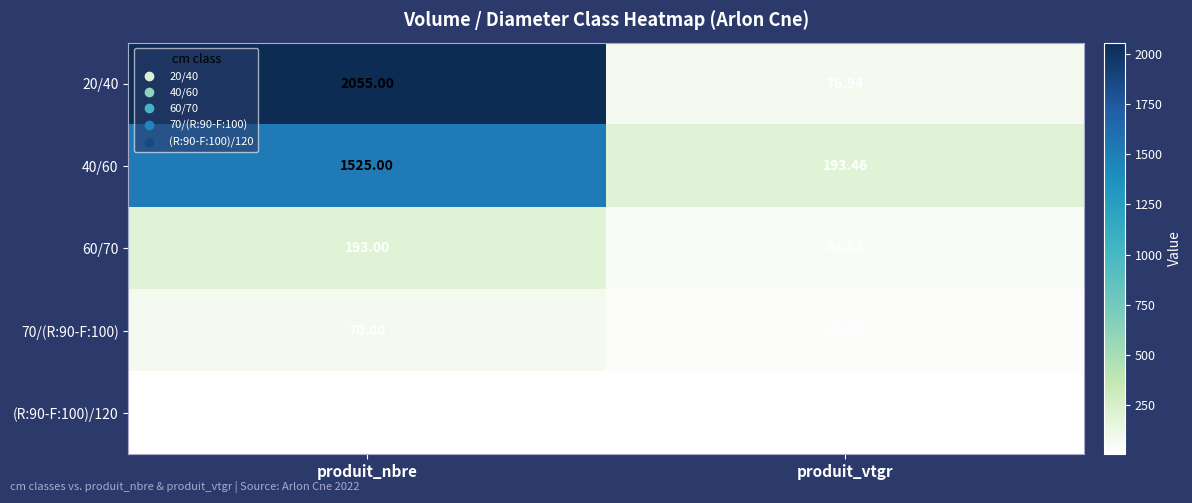

How many data points does each series have?

2